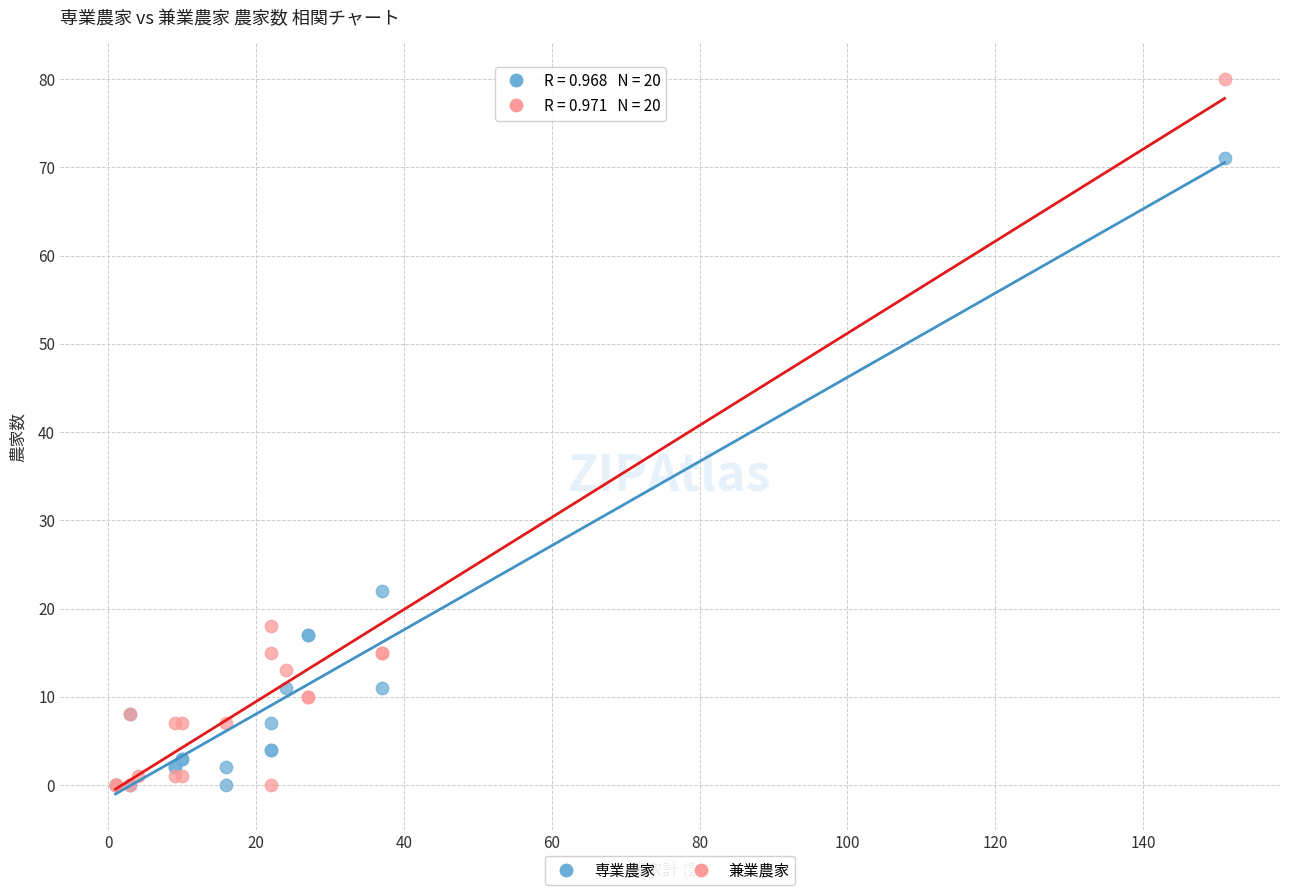

Which series reaches the maximum Y coordinate?

兼業農家